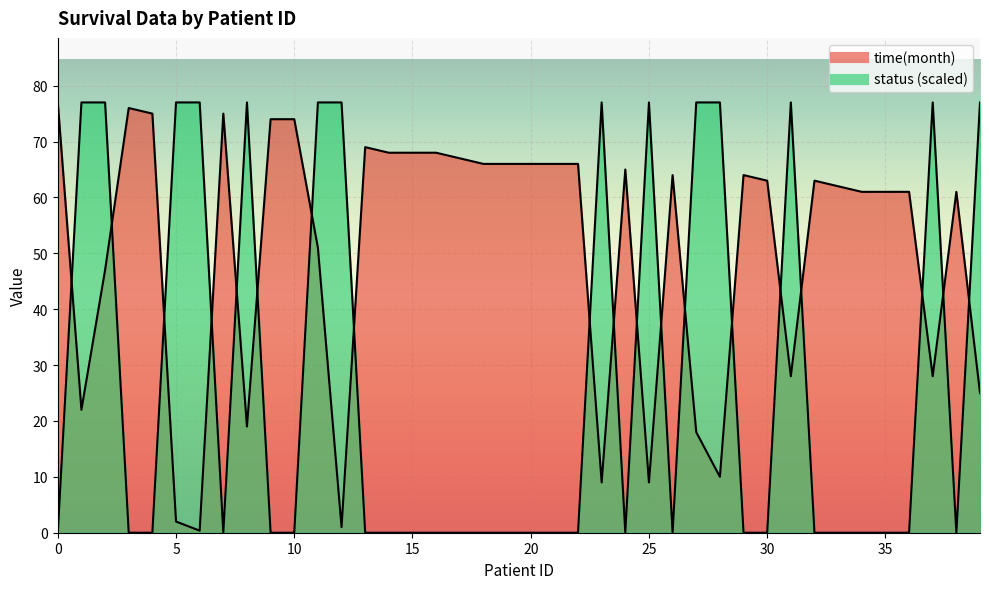

Which series ends up on top after the final intersection of time(month) and status?

status